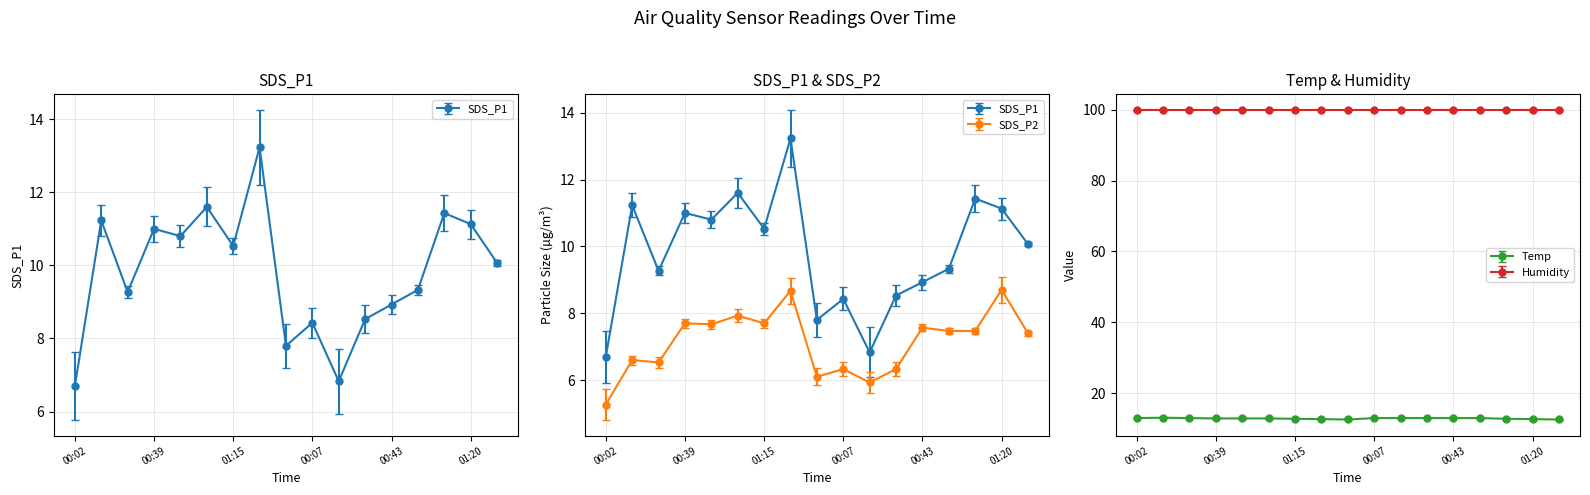

What position from the left is 01:38?

9